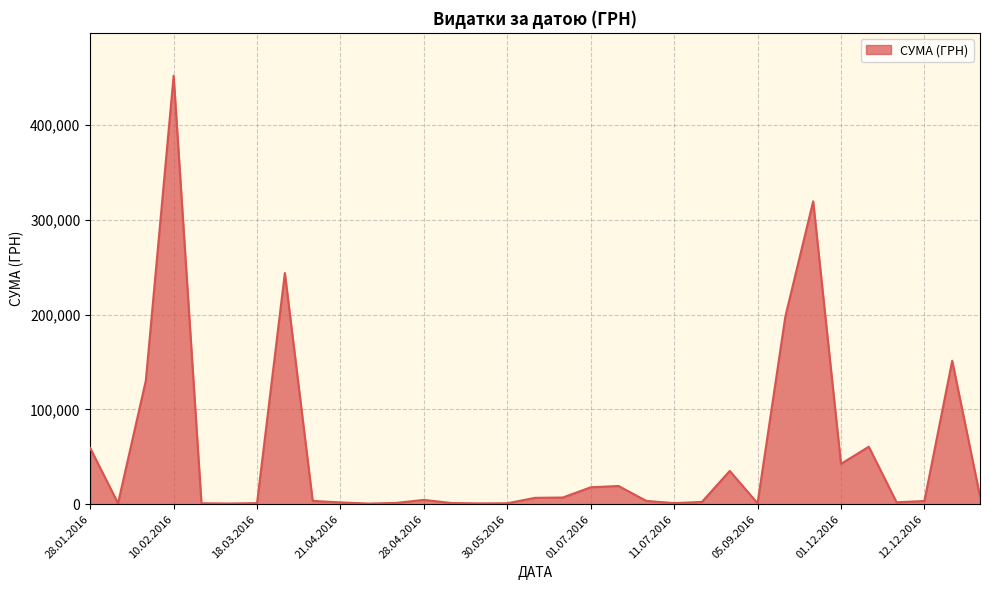

The value at 01.12.2016 is 42588.0. True or false?

True